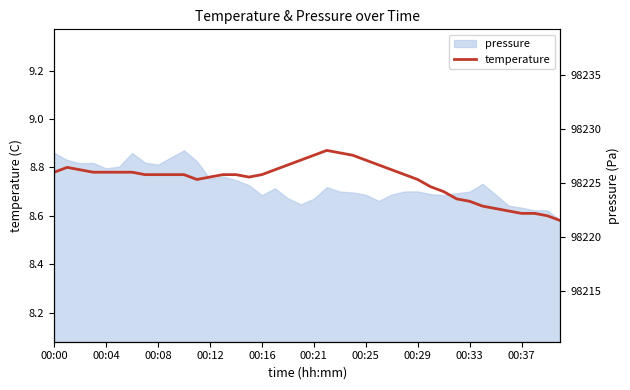

In pressure (Pa), how many points are higher than both neighbors (excluding endpoints)?

9